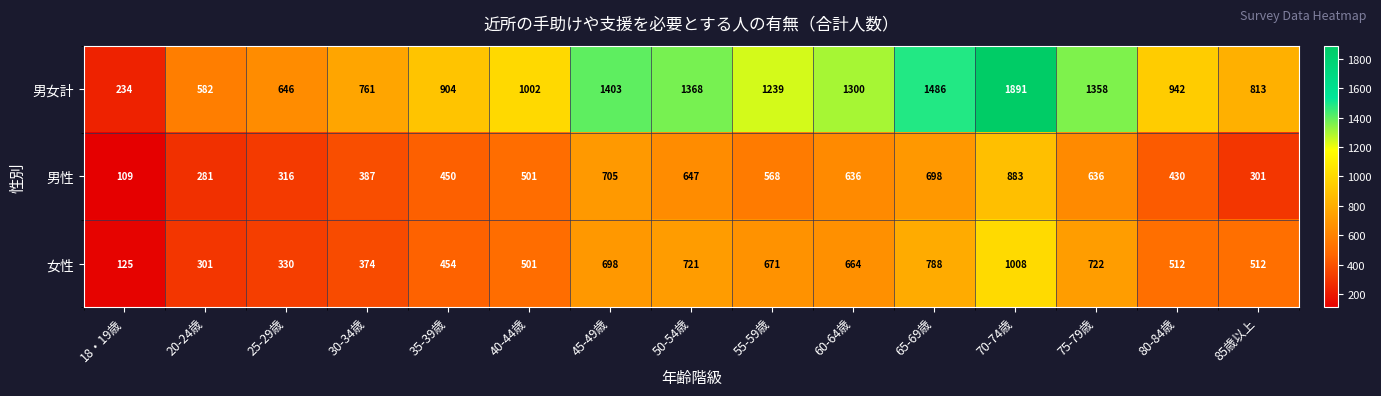

True or false: 男女計 has a value of 1486 at 65-69歳.

True